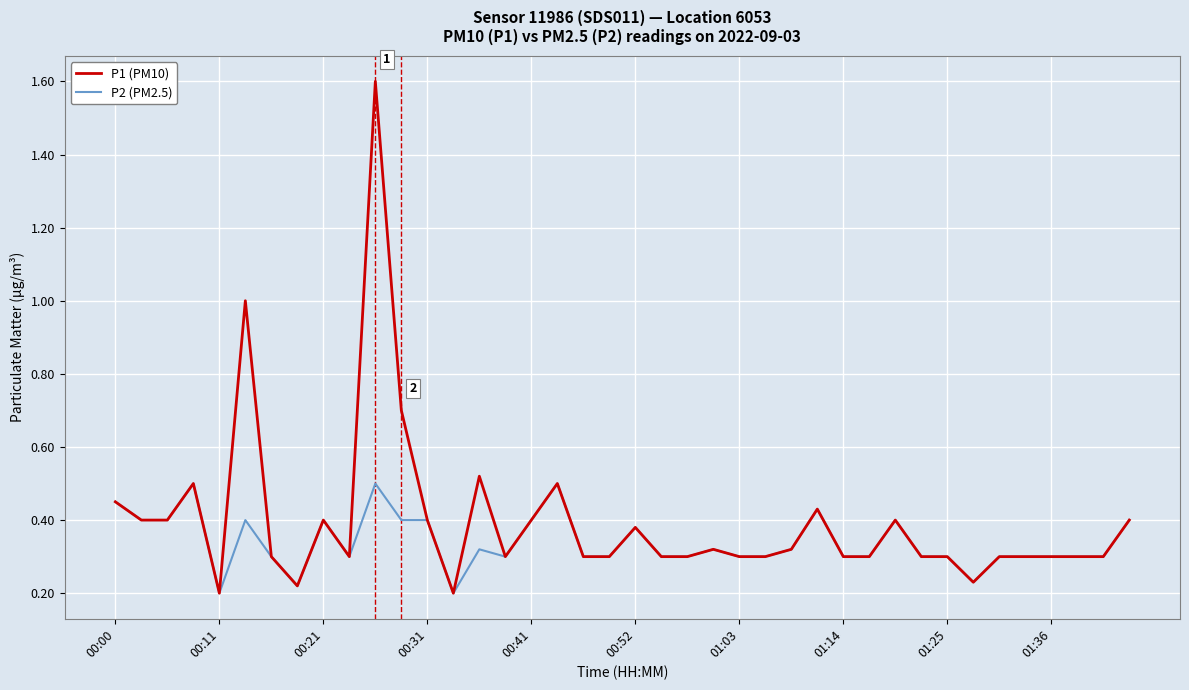

Which series has the largest range (max minus min)?

P1 (PM10)